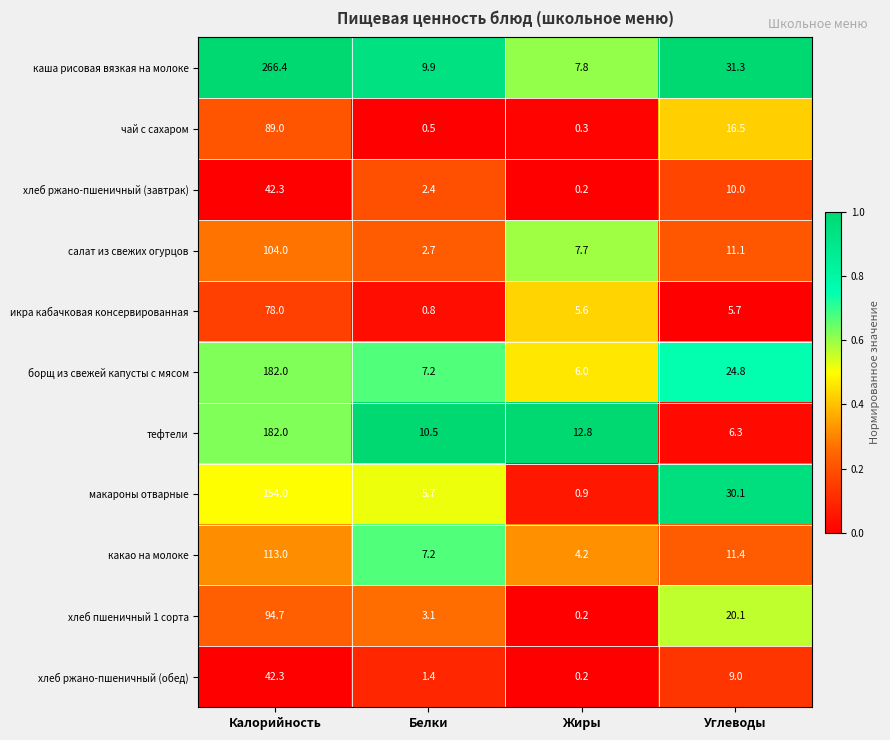

Is the value of чай с сахаром at Калорийность greater than the value of макароны отварные at Белки?

Yes